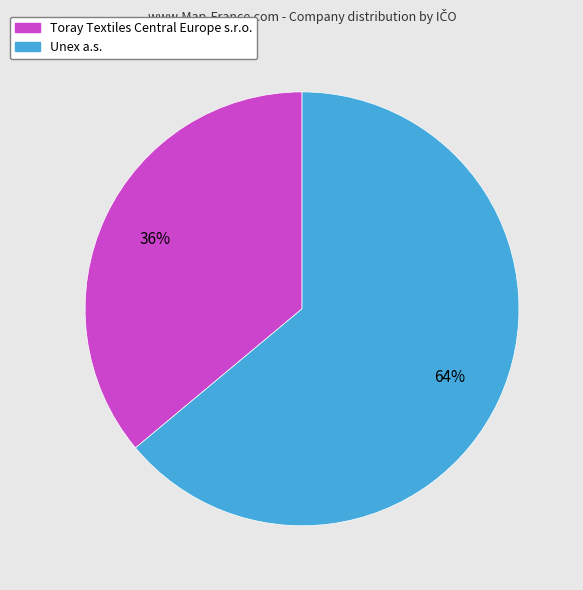

Rank the categories by value from lowest to highest.

Toray Textiles Central Europe s.r.o., Unex a.s.